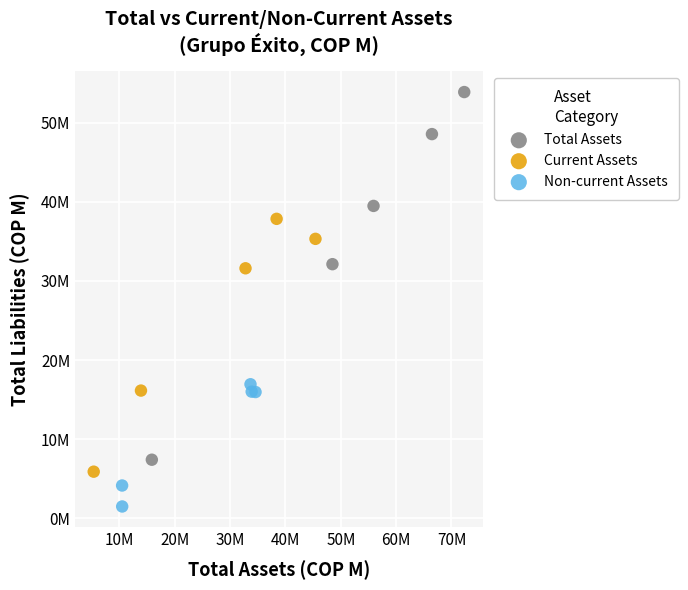

Which series contains the highest Y value?

Total Assets